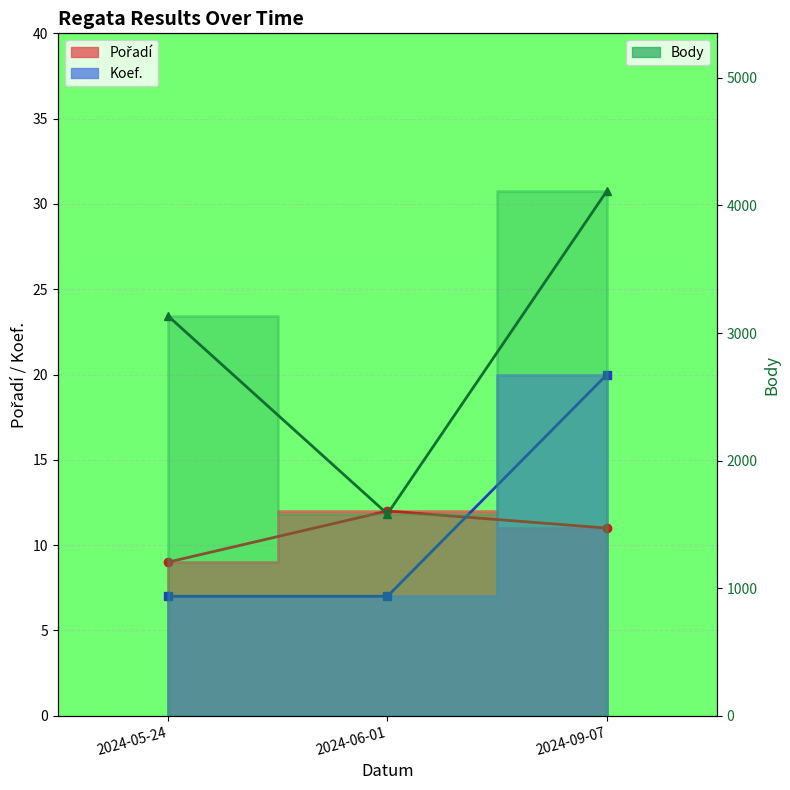

List the labels in order of value, largest first.

2024-09-07, 2024-05-24, 2024-06-01